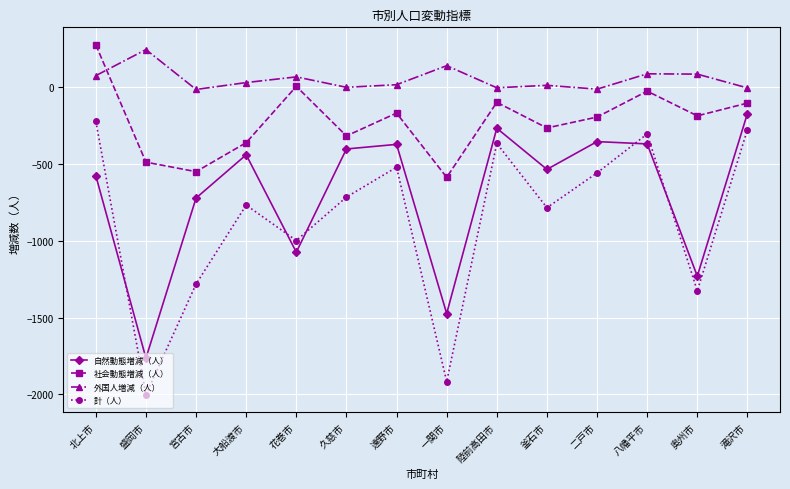

At which label does 自然動態増減（人） first exceed -439?

久慈市